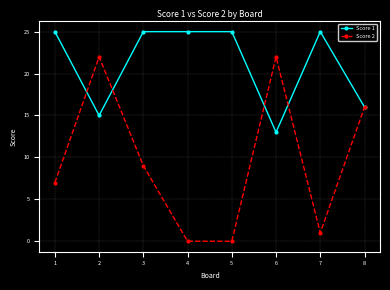

List the series in order of their overall mean, highest first.

Score 1, Score 2